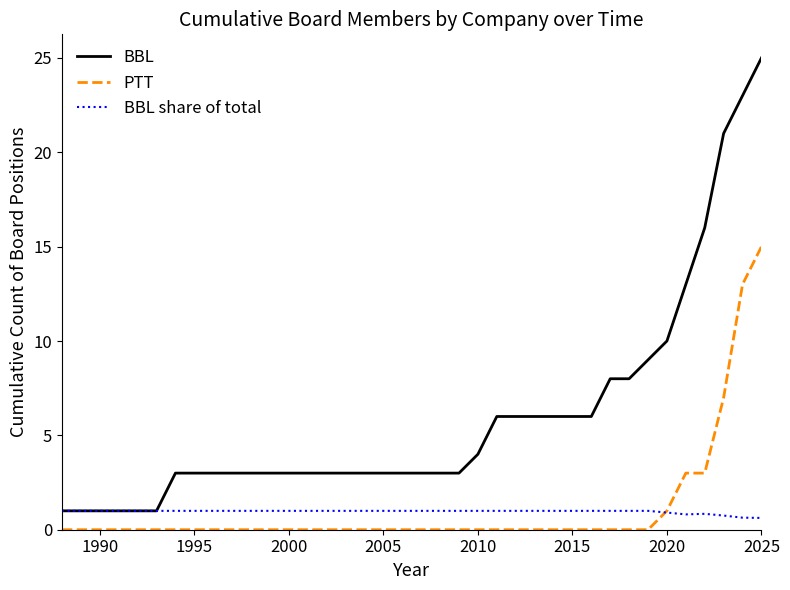

What is the difference between the maximum and minimum values in the BBL share of total series?

0.4